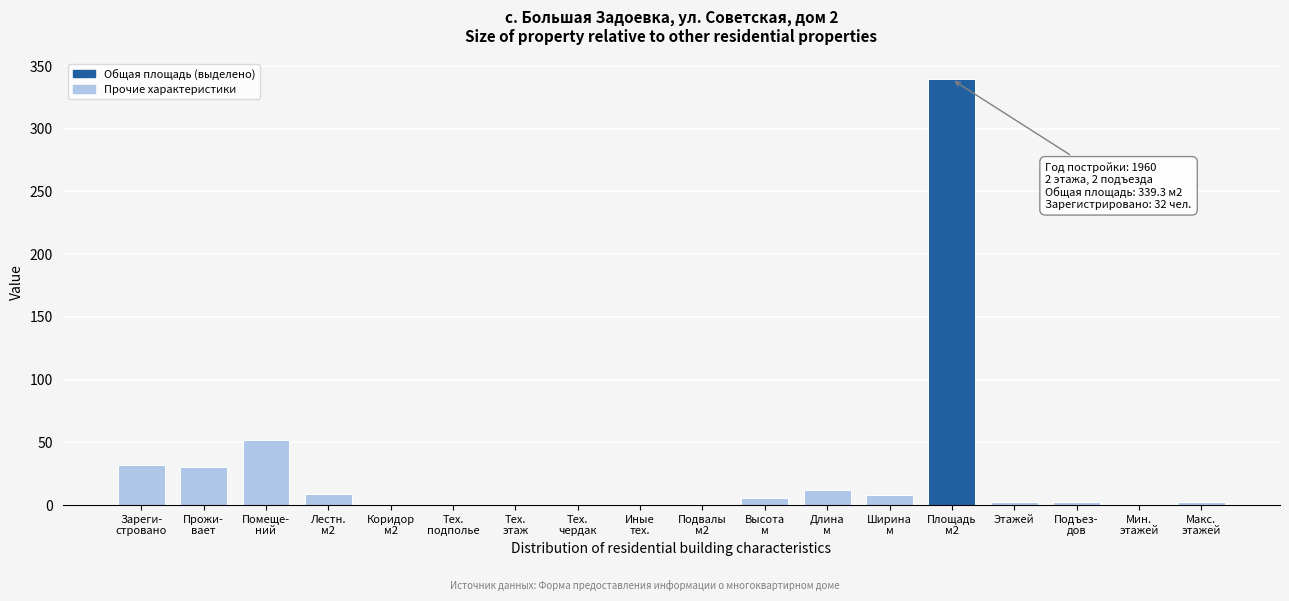

What is the sum of all values?

494.2